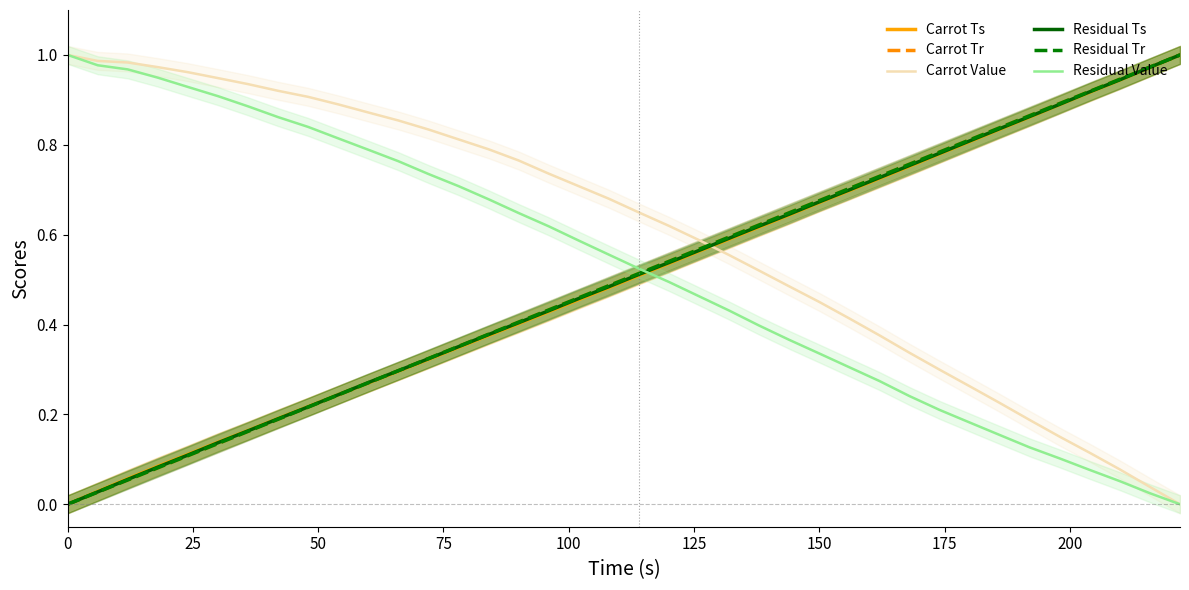

Is the value of Carrot Tr at 25 greater than the value of Residual Ts at 35?

No